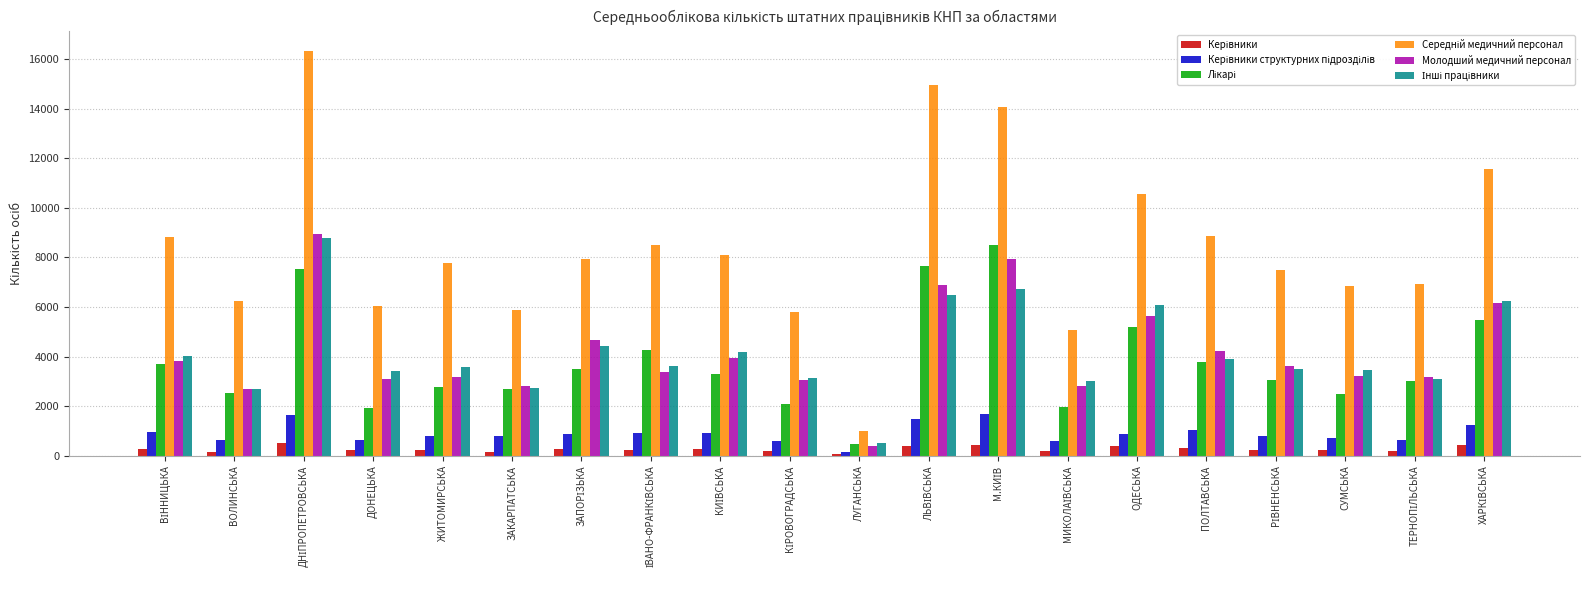

What is the maximum value shown in the chart?

16339.8